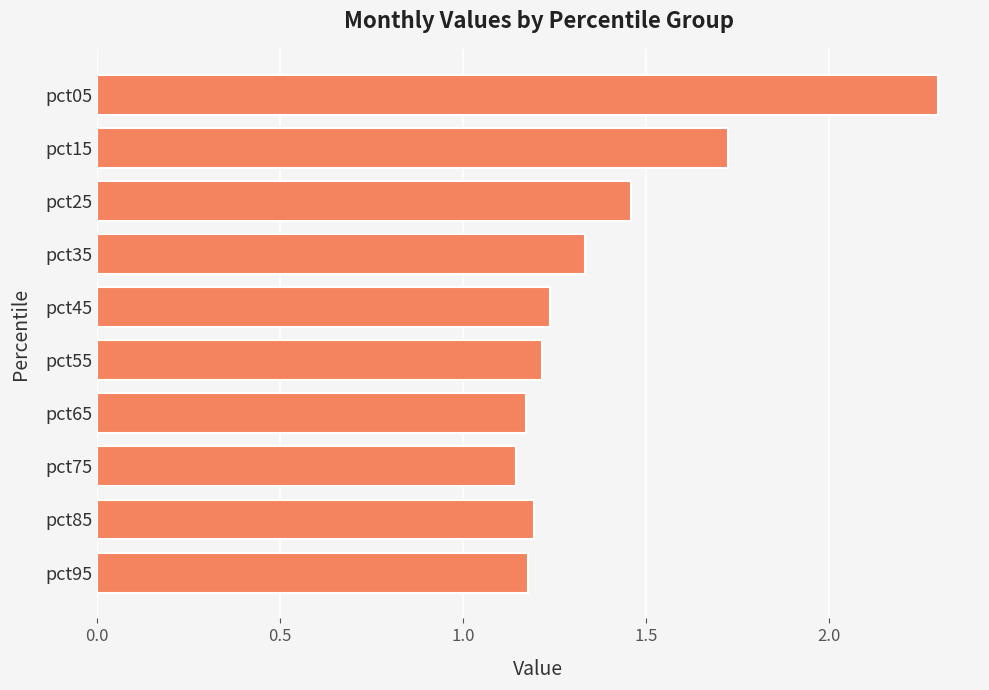

What is the sum of the values at pct95 and pct15?

2.9